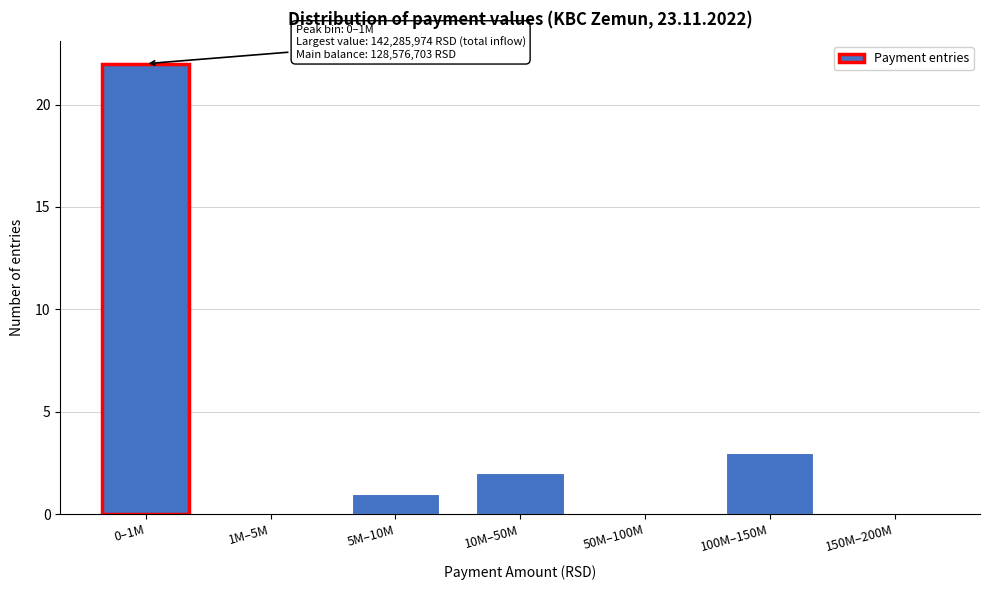

Reading left to right, extract all data points from this chart.

0–1M=22	1M–5M=0	5M–10M=1	10M–50M=2	50M–100M=0	100M–150M=3	150M–200M=0